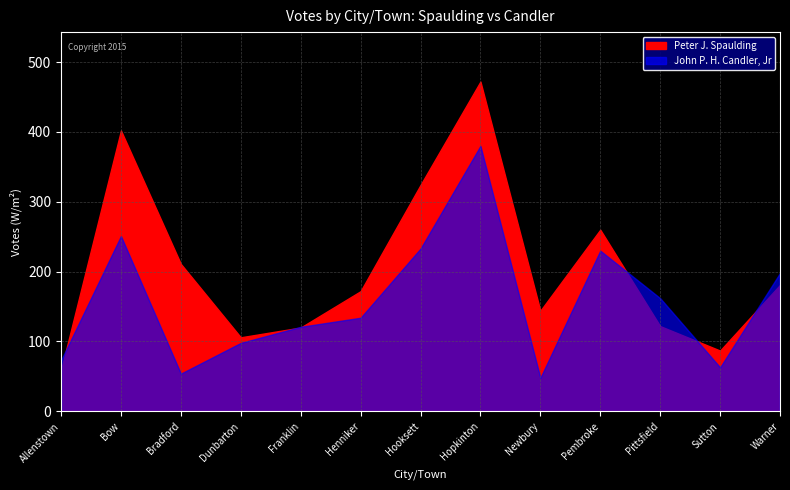

What are all the series names shown in the legend?

Peter J. Spaulding, John P. H. Candler, Jr